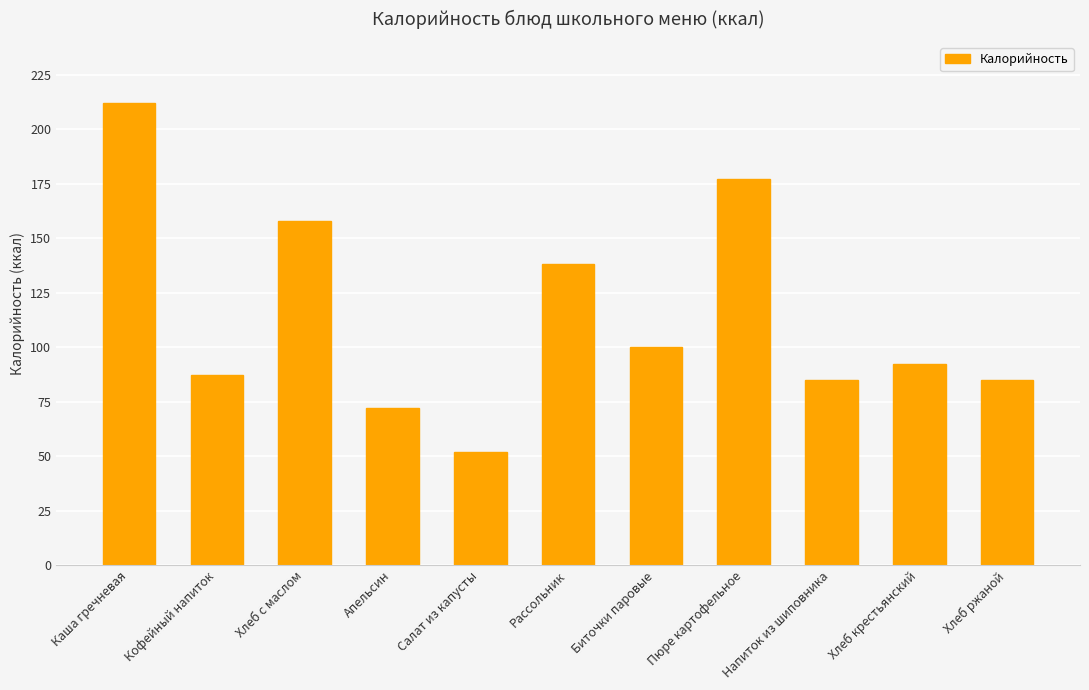

Reading left to right, transcribe all the data shown in this chart.

Каша гречневая=212	Кофейный напиток=87	Хлеб с маслом=158	Апельсин=72	Салат из капусты=52	Рассольник=138	Биточки паровые=100	Пюре картофельное=177	Напиток из шиповника=85	Хлеб крестьянский=92	Хлеб ржаной=85